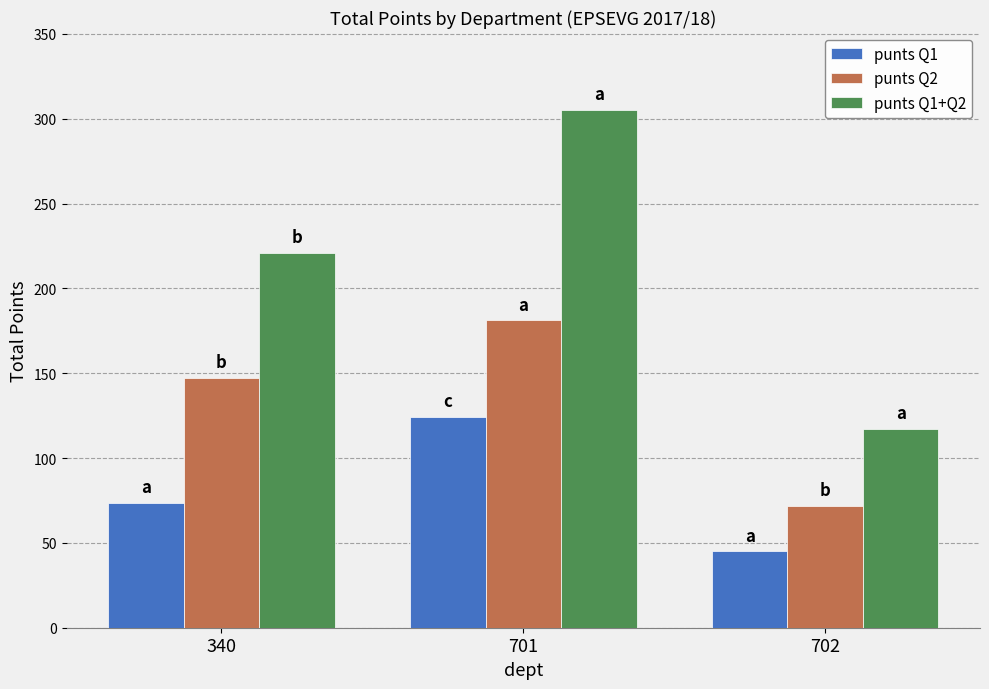

How many data points does each series have?

3